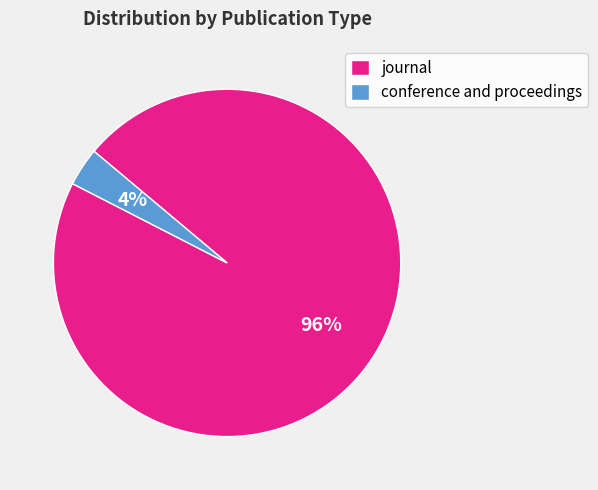

Do journal and conference and proceedings together represent more than half of the pie?

Yes